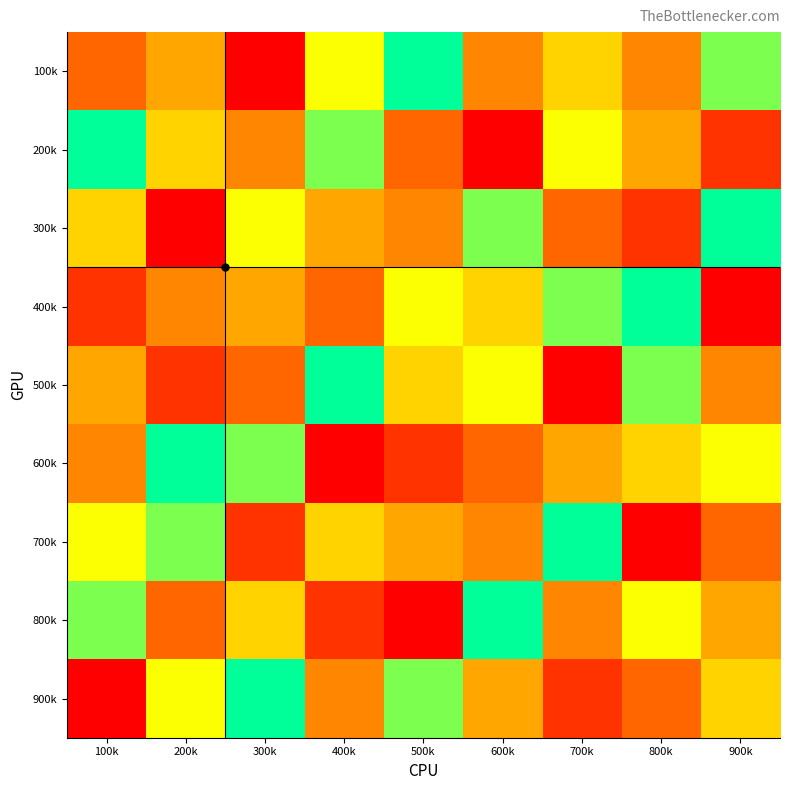

Reading right to left, what are all the values shown in this chart?

100k: 900k=8	800k=4	700k=6	600k=4	500k=9	400k=7	300k=1	200k=5	100k=3
200k: 900k=2	800k=5	700k=7	600k=1	500k=3	400k=8	300k=4	200k=6	100k=9
300k: 900k=9	800k=2	700k=3	600k=8	500k=4	400k=5	300k=7	200k=1	100k=6
400k: 900k=1	800k=9	700k=8	600k=6	500k=7	400k=3	300k=5	200k=4	100k=2
500k: 900k=4	800k=8	700k=1	600k=7	500k=6	400k=9	300k=3	200k=2	100k=5
600k: 900k=7	800k=6	700k=5	600k=3	500k=2	400k=1	300k=8	200k=9	100k=4
700k: 900k=3	800k=1	700k=9	600k=4	500k=5	400k=6	300k=2	200k=8	100k=7
800k: 900k=5	800k=7	700k=4	600k=9	500k=1	400k=2	300k=6	200k=3	100k=8
900k: 900k=6	800k=3	700k=2	600k=5	500k=8	400k=4	300k=9	200k=7	100k=1